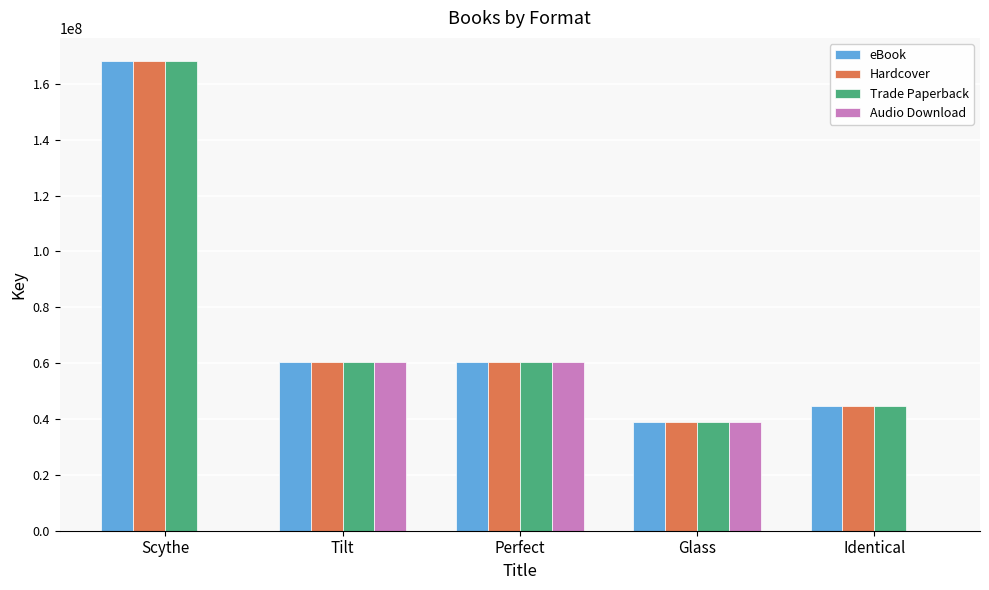

What are all the series names shown in the legend?

eBook, Hardcover, Trade Paperback, Audio Download